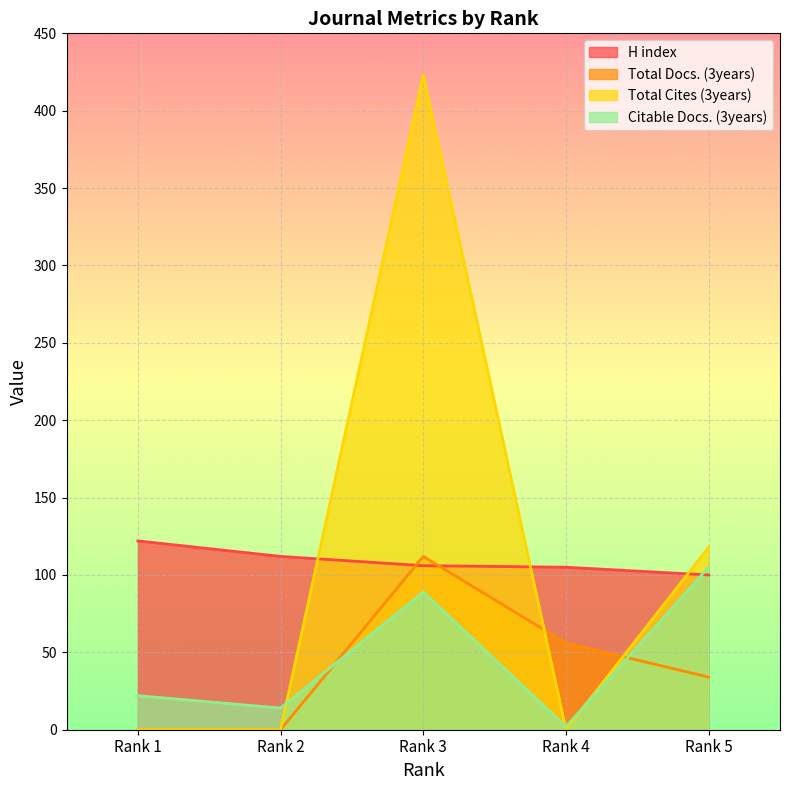

Where do Citable Docs. (3years) and Total Docs. (3years) first cross each other?

Rank 2 and Rank 3